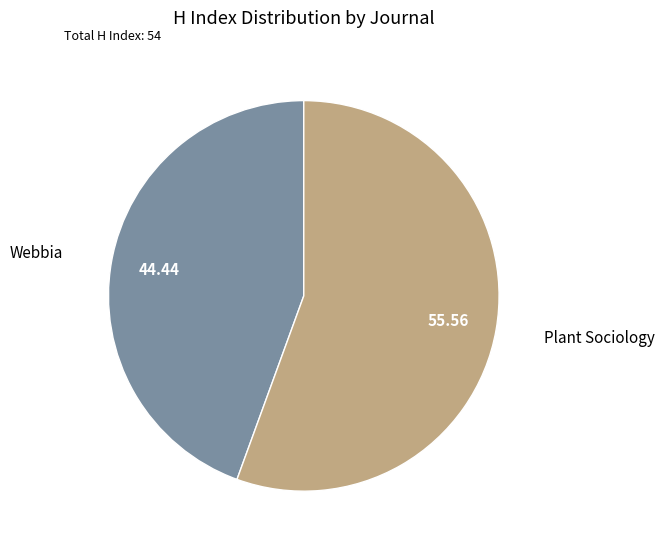

True or false: Webbia accounts for 58% of the total.

False